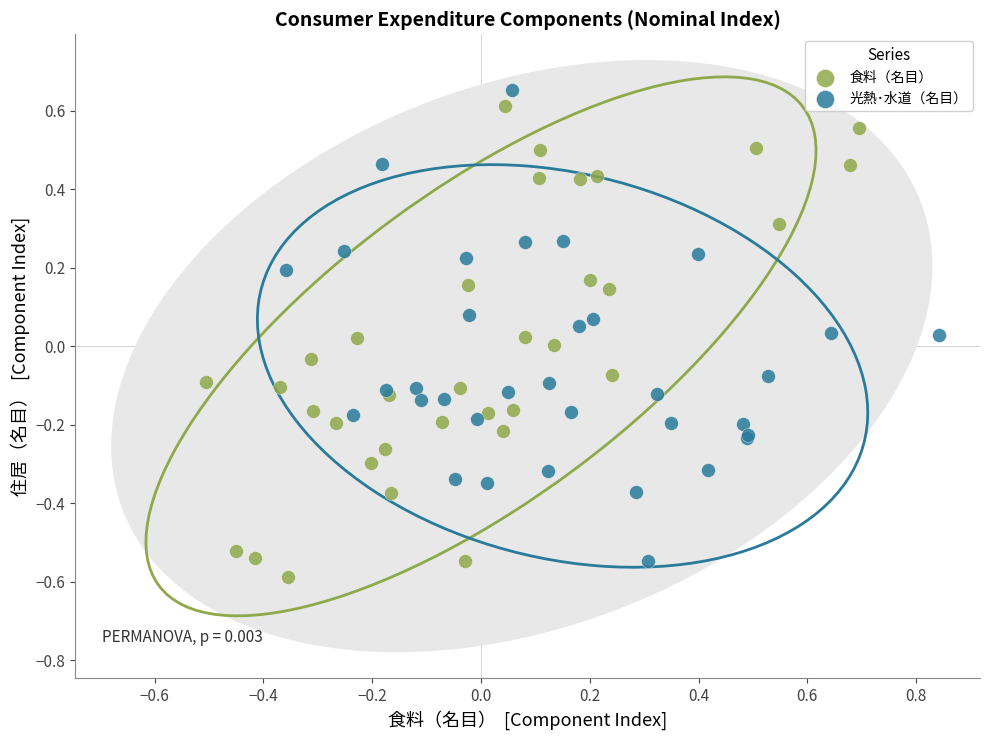

What are all the series names shown in the legend?

食料（名目）, 光熱･水道（名目）